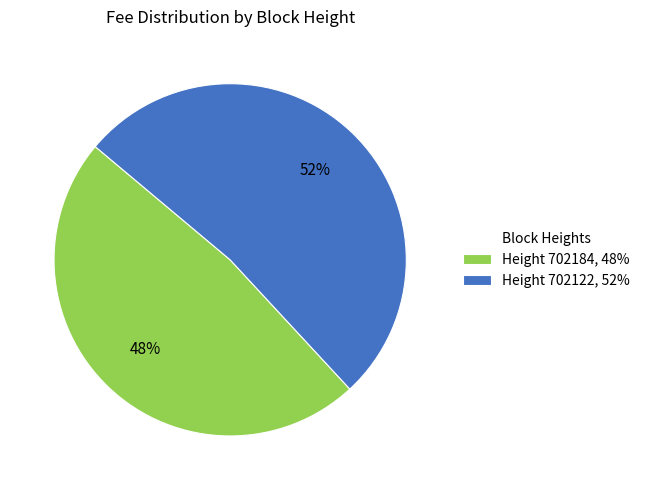

Rank the categories by value from lowest to highest.

Height 702184, 48%, Height 702122, 52%